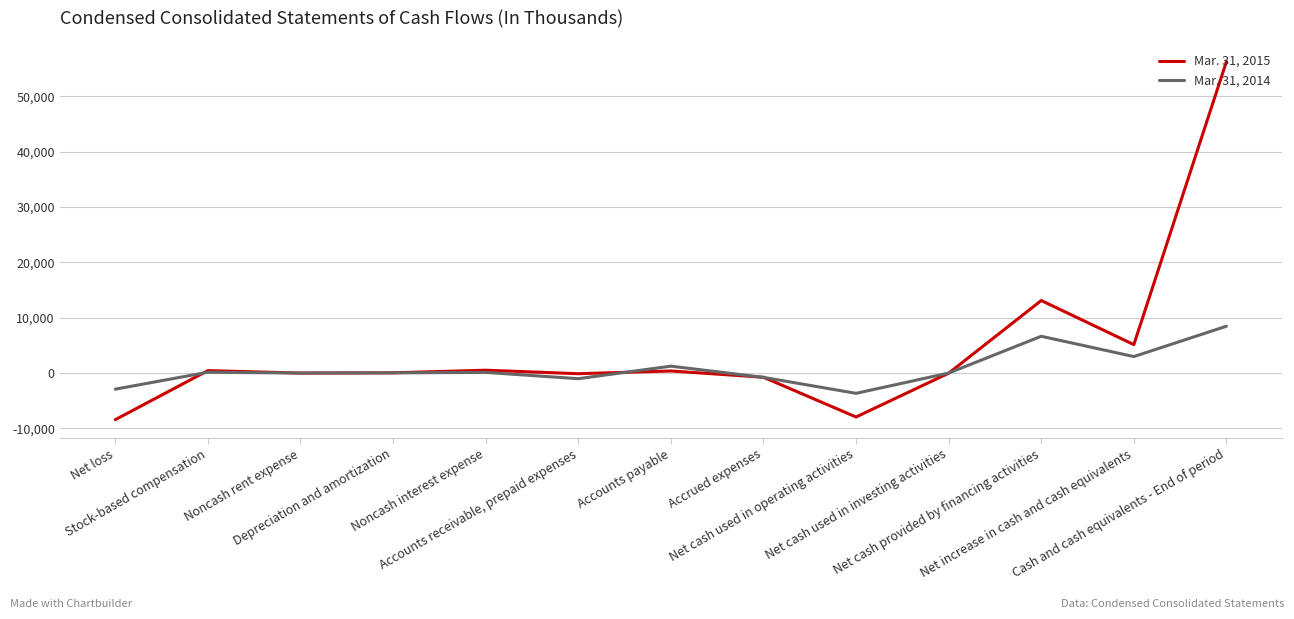

Rank the series by their maximum value, from lowest to highest.

Mar. 31, 2014, Mar. 31, 2015